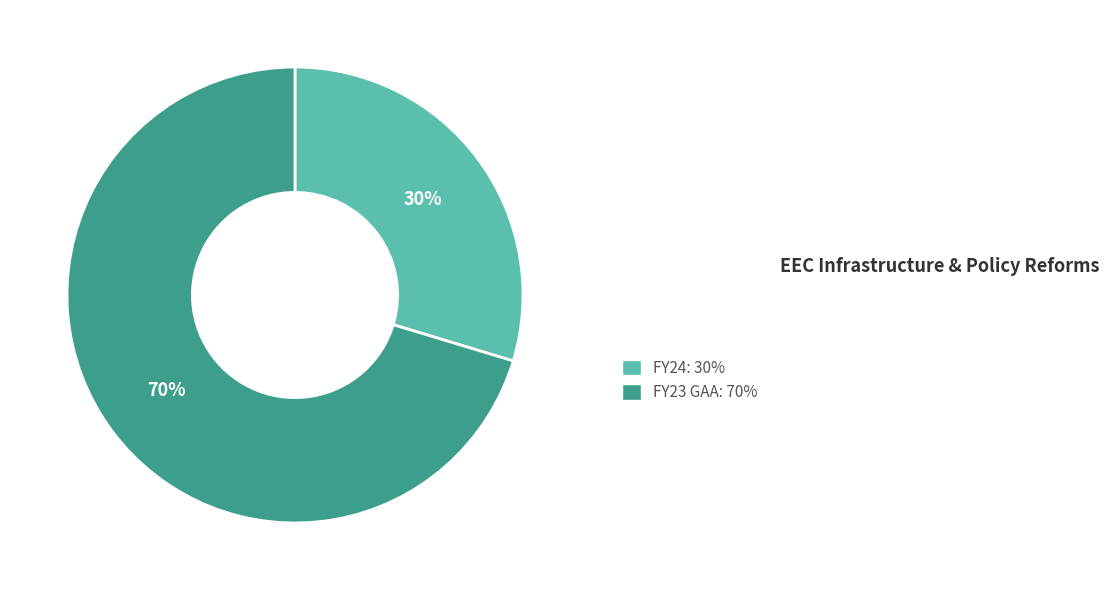

Which slice is the largest?

FY23 GAA